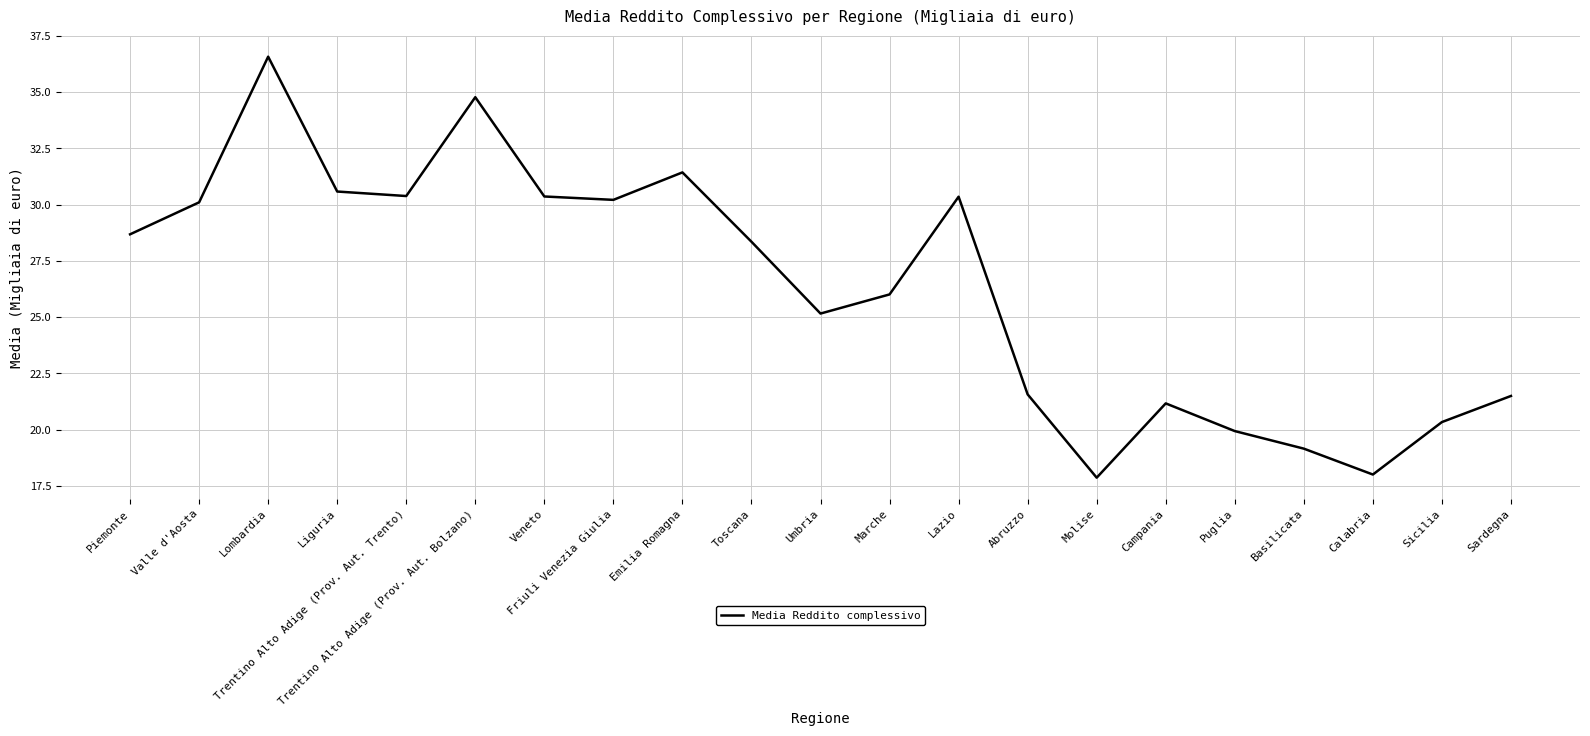

At which category does the data reach its first local peak?

Lombardia